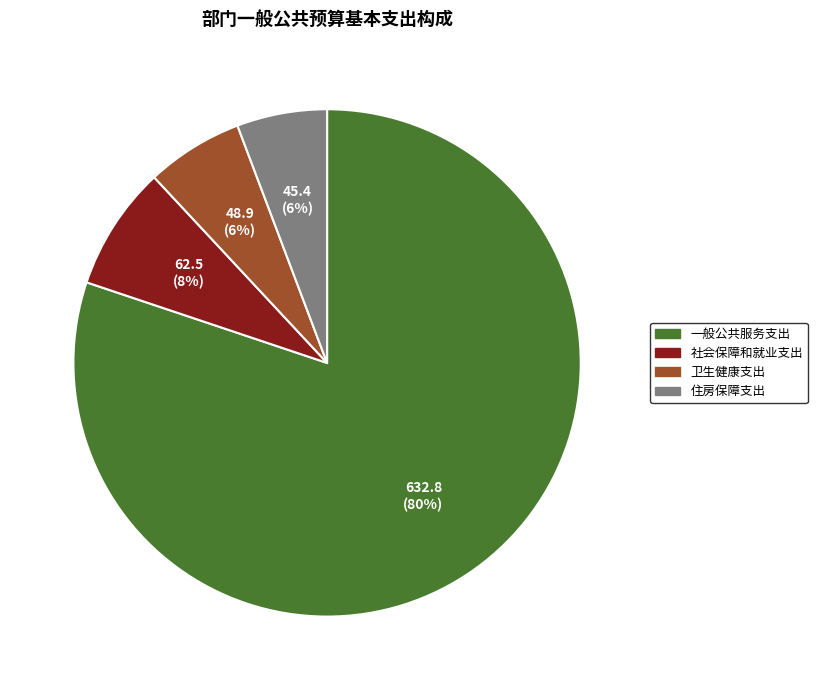

Is it true that 社会保障和就业支出 is 8% of the pie?

True